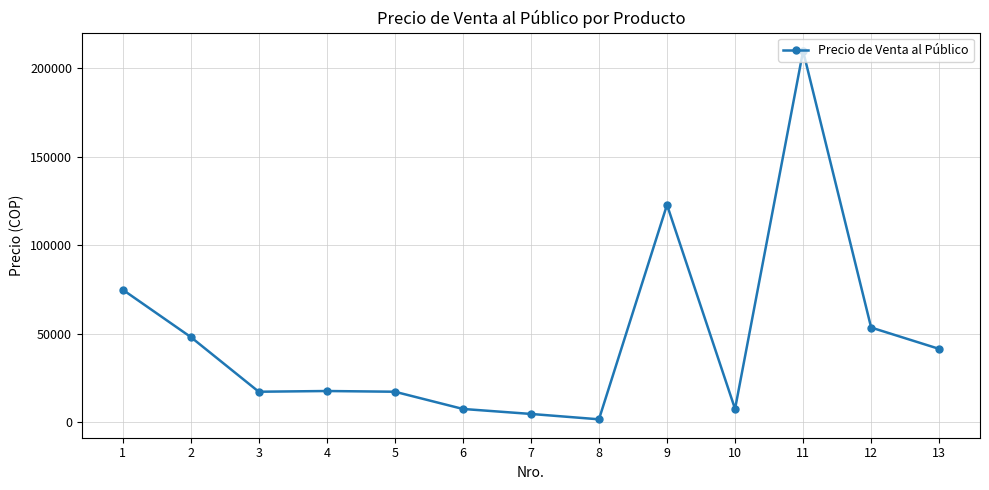

True or false: there are more than 2 points higher than both neighbors.

True